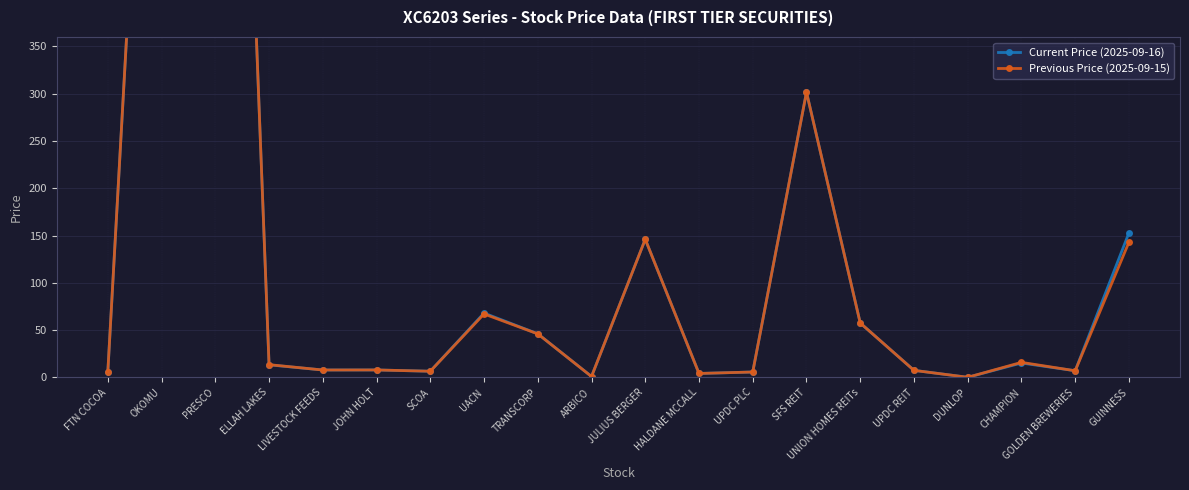

Is it true that Previous Price (2025-09-15) equals 1733.8 at OKOMU?

False